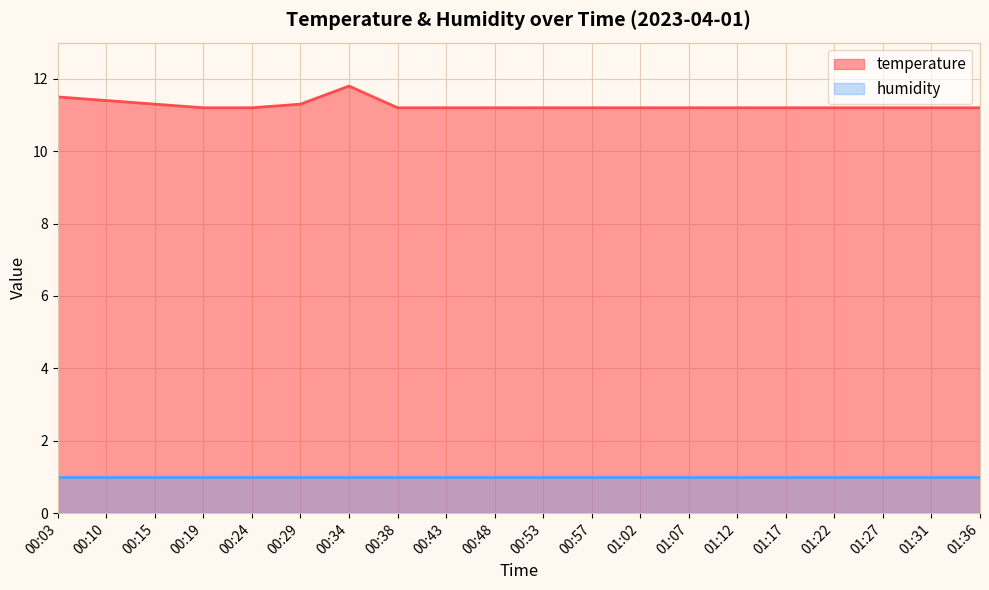

List the labels in order of value, smallest first.

00:19, 00:24, 00:38, 00:43, 00:48, 00:53, 00:57, 01:02, 01:07, 01:12, 01:17, 01:22, 01:27, 01:31, 01:36, 00:15, 00:29, 00:10, 00:03, 00:34